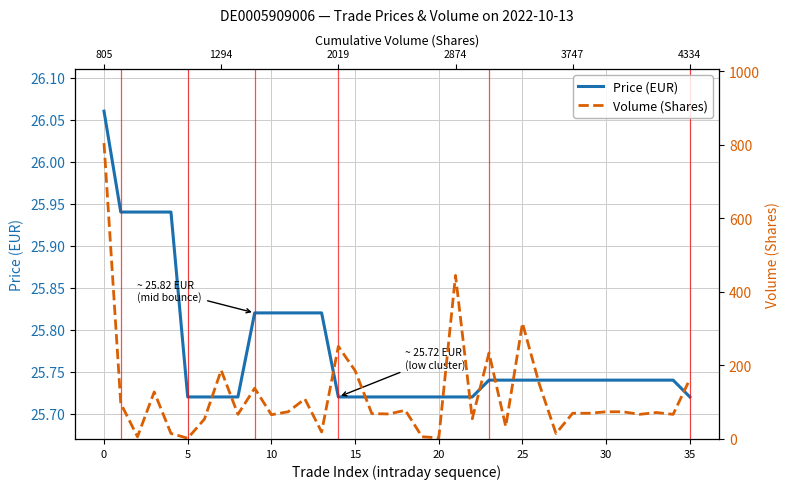

How many lines are shown in the chart?

2